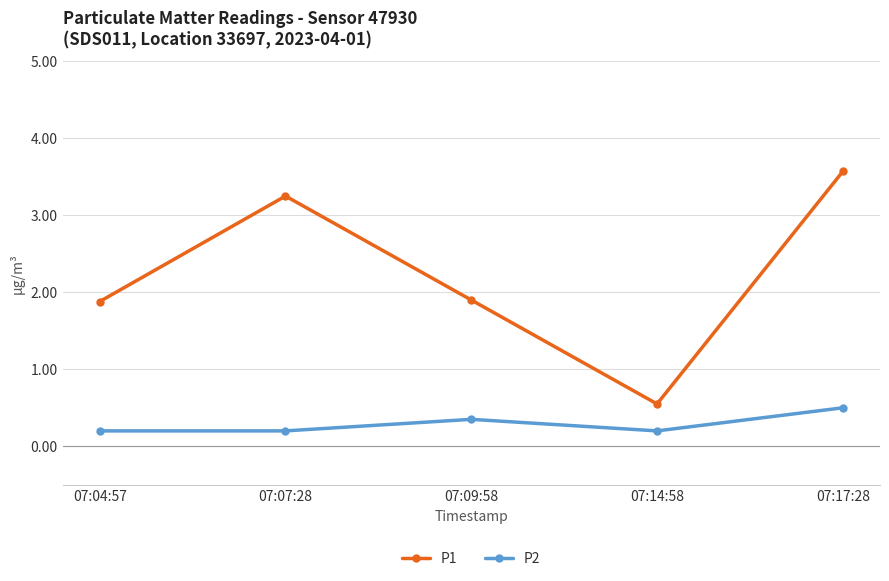

Is the value of P1 at 07:14:58 greater than the value of P2 at 07:14:58?

Yes